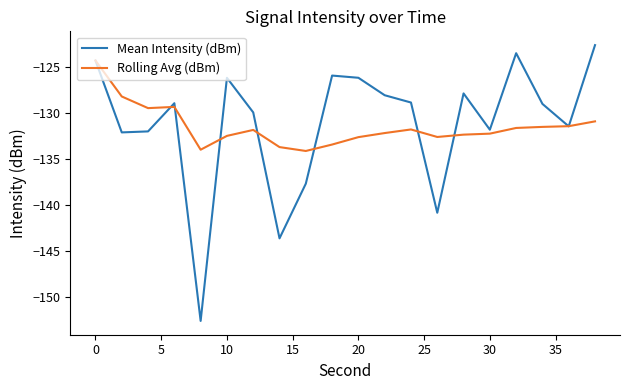

Rank the series by their maximum value, from lowest to highest.

Rolling Avg (dBm), Mean Intensity (dBm)